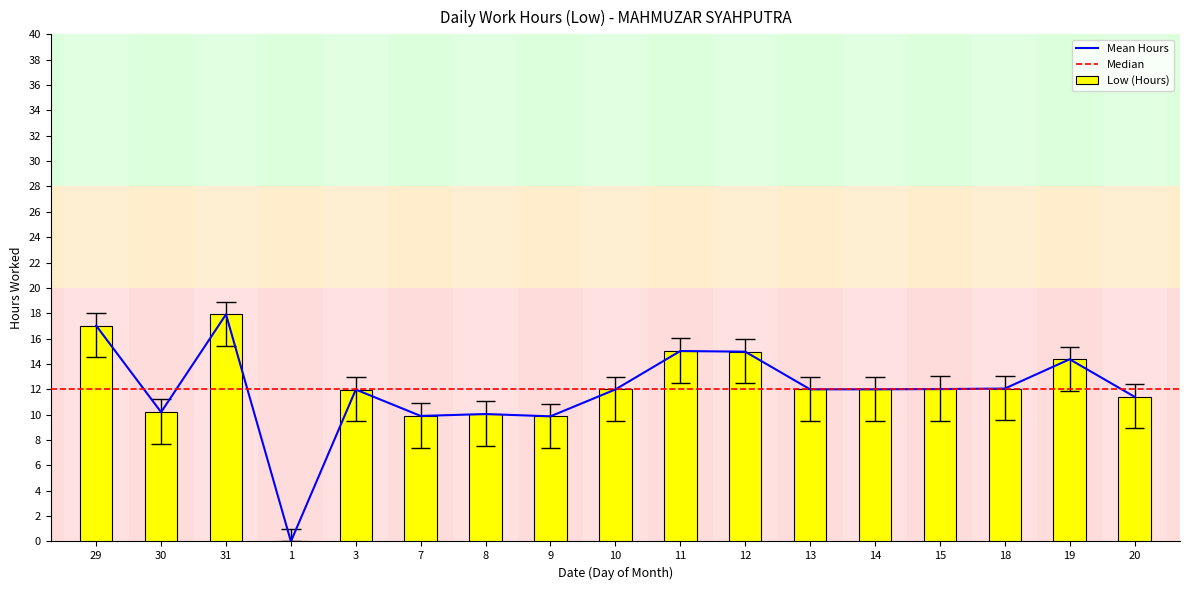

Does the chart contain any negative values?

No